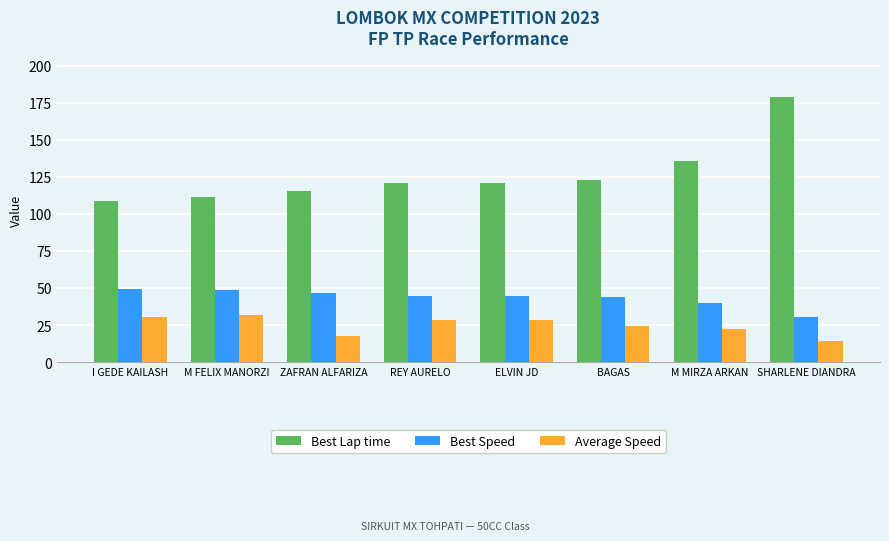

What position from the left is ELVIN JD?

5